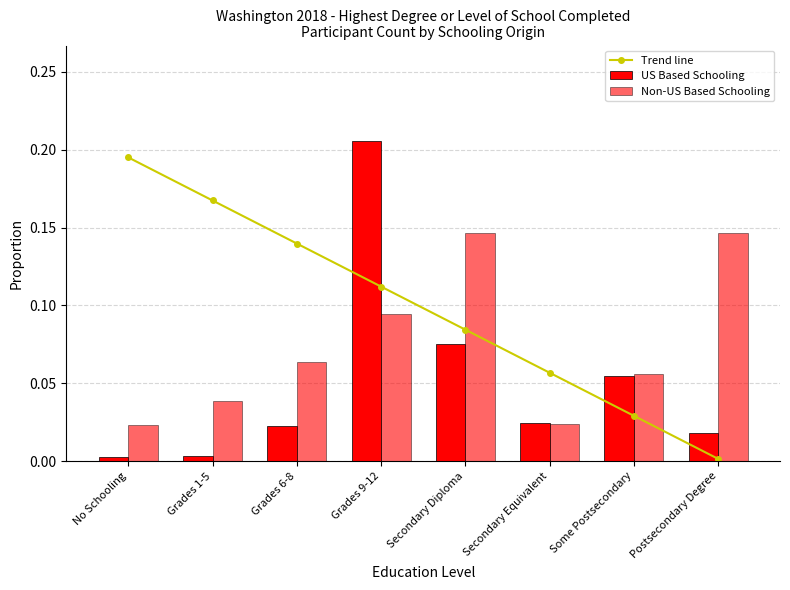

What is the average value of the Trend line series?

0.1